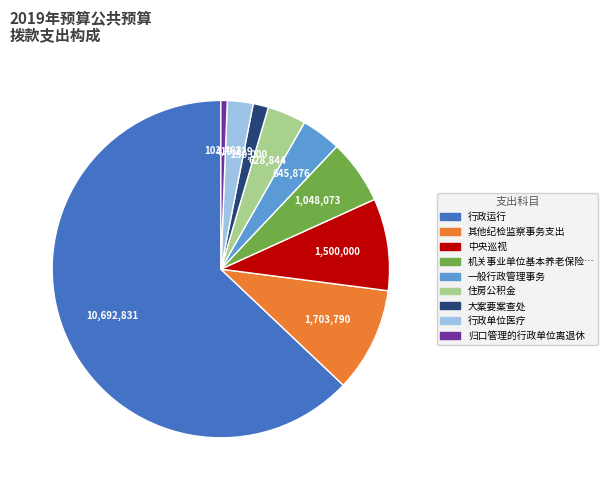

Does any single category account for the majority?

Yes